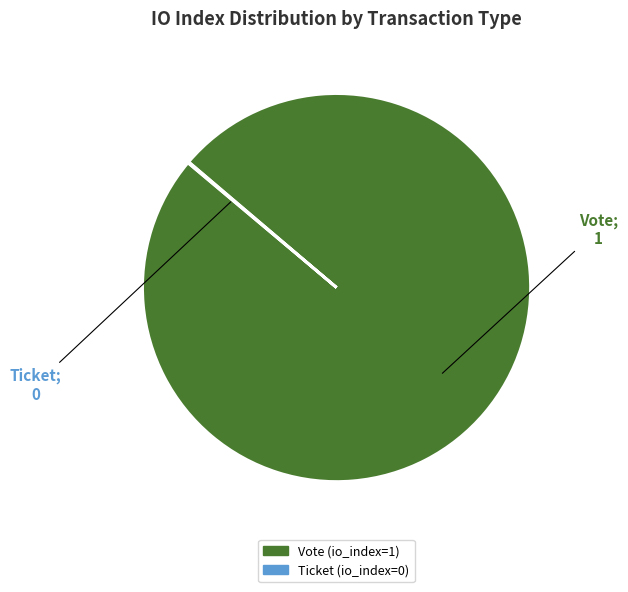

True or false: Vote accounts for 100% of the total.

True